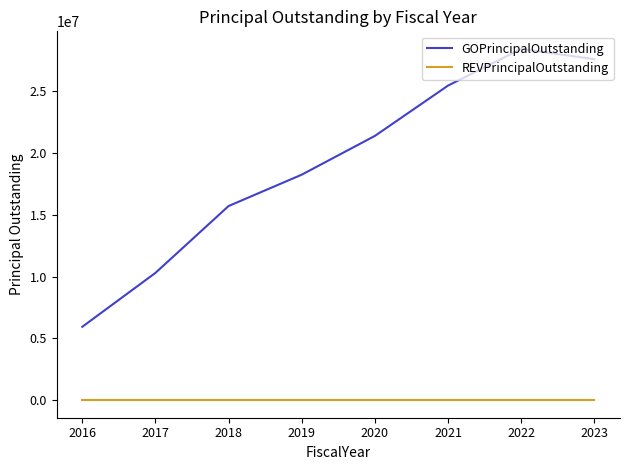

Between 2017 and 2023, which series saw the biggest shift?

GOPrincipalOutstanding